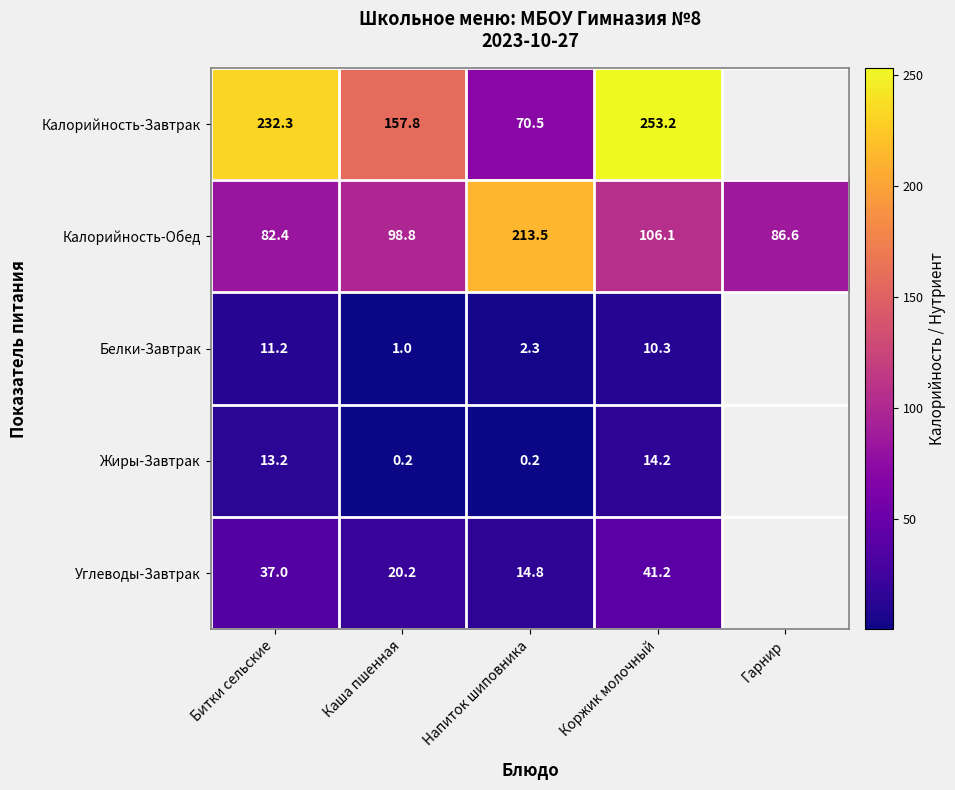

Rank the series at Битки сельские from lowest to highest value.

Белки-Завтрак, Жиры-Завтрак, Углеводы-Завтрак, Калорийность-Обед, Калорийность-Завтрак